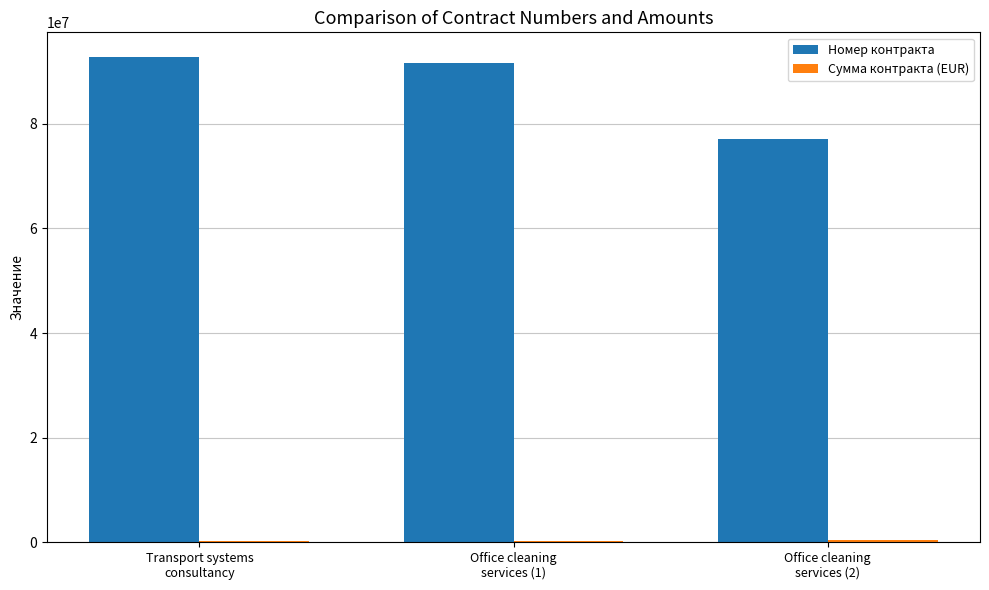

What is the greatest value displayed?

92851876